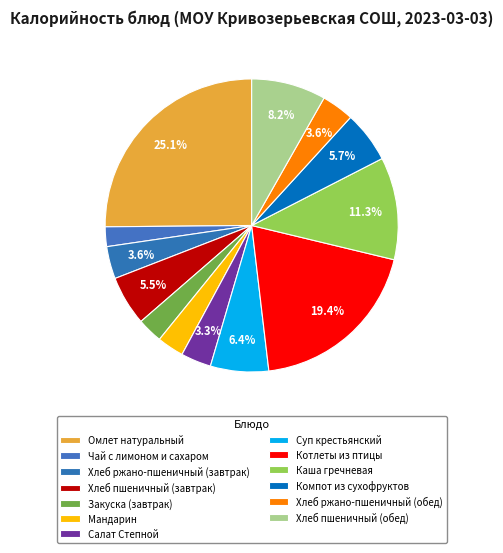

The Хлеб ржано-пшеничный (завтрак) slice represents 4% of the pie. True or false?

True